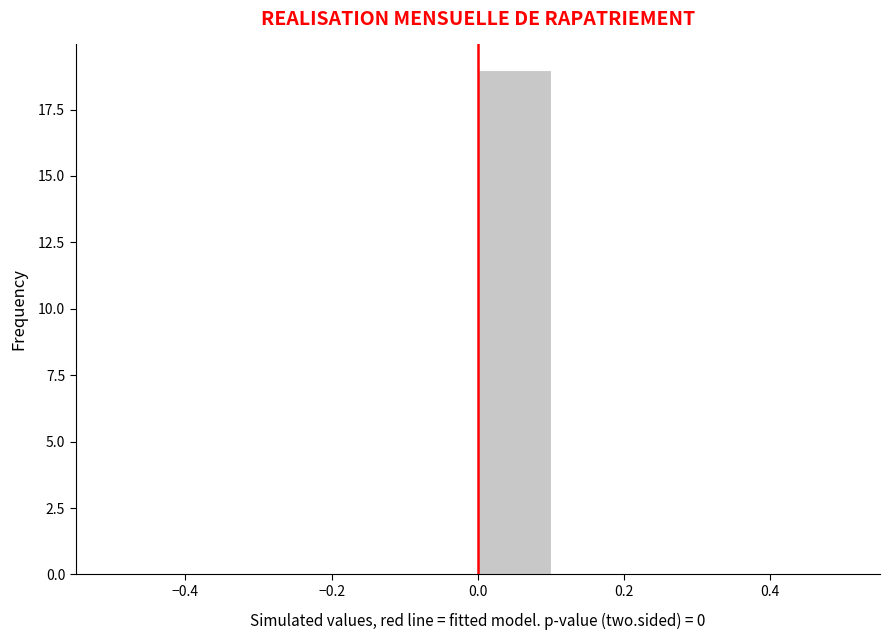

Which range on the x-axis has the tallest bar?

0.0 to 0.1